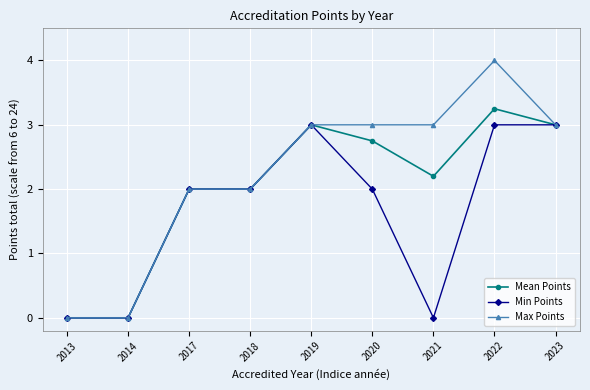

Which series has the widest spread of values?

Max Points